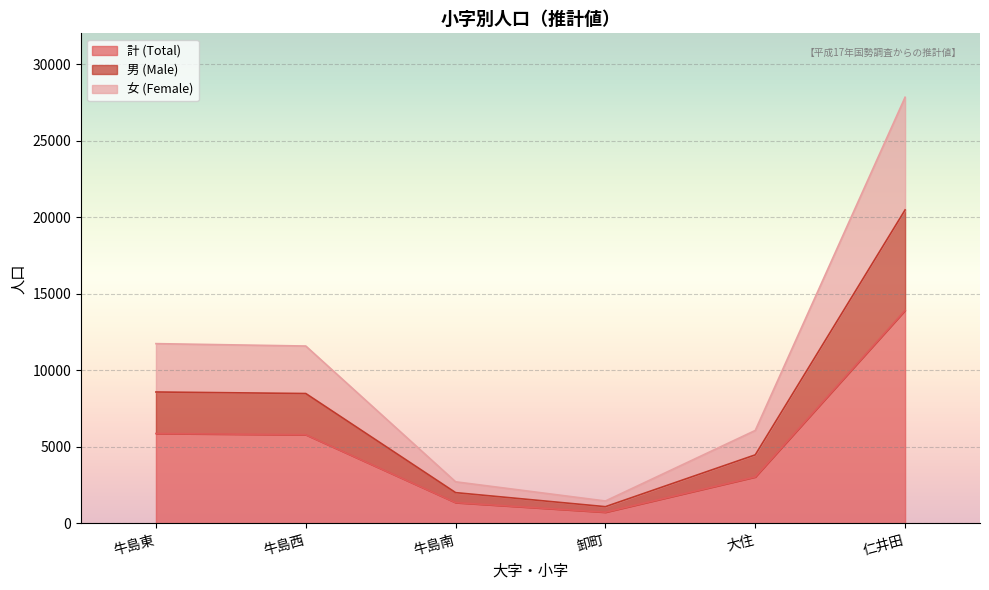

At which category is the sum across all series the highest?

仁井田